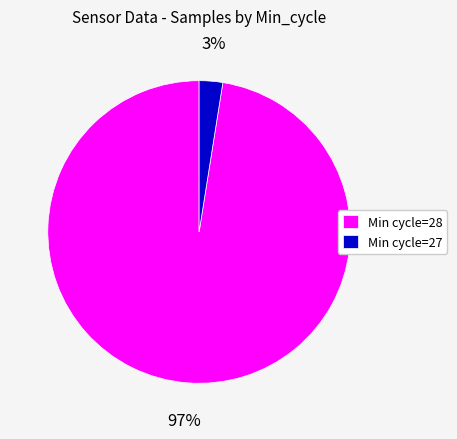

The Min cycle=28 slice represents 97% of the pie. True or false?

True